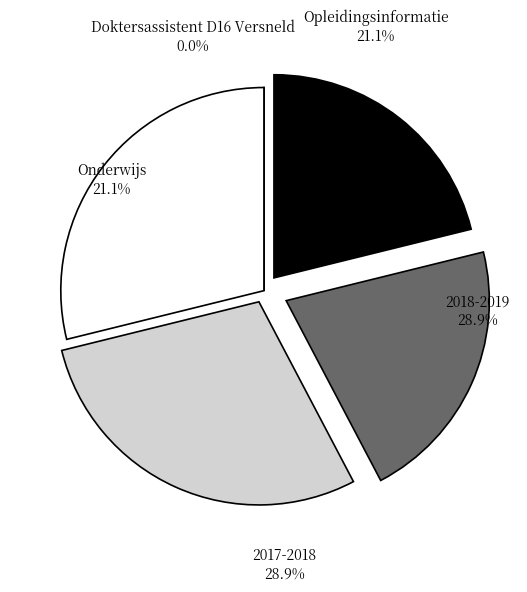

Rank the categories by value from highest to lowest.

2018-2019, 2017-2018, Onderwijs, Opleidingsinformatie, Doktersassistent D16 Versneld